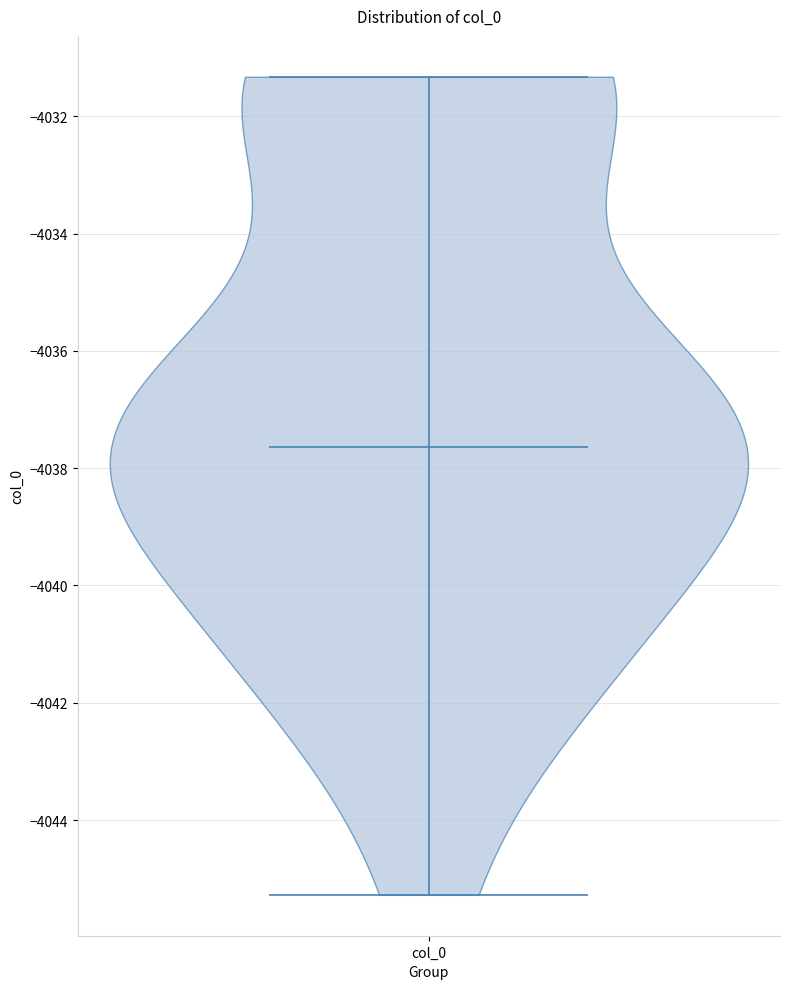

Read this violin plot against the y-axis: where its median line is, and the lowest and highest points the violin reaches. The values are not printed on the chart, so give them approximately, as read against the axis.

median line -4037.6, lowest point -4045.2, highest point -4031.4